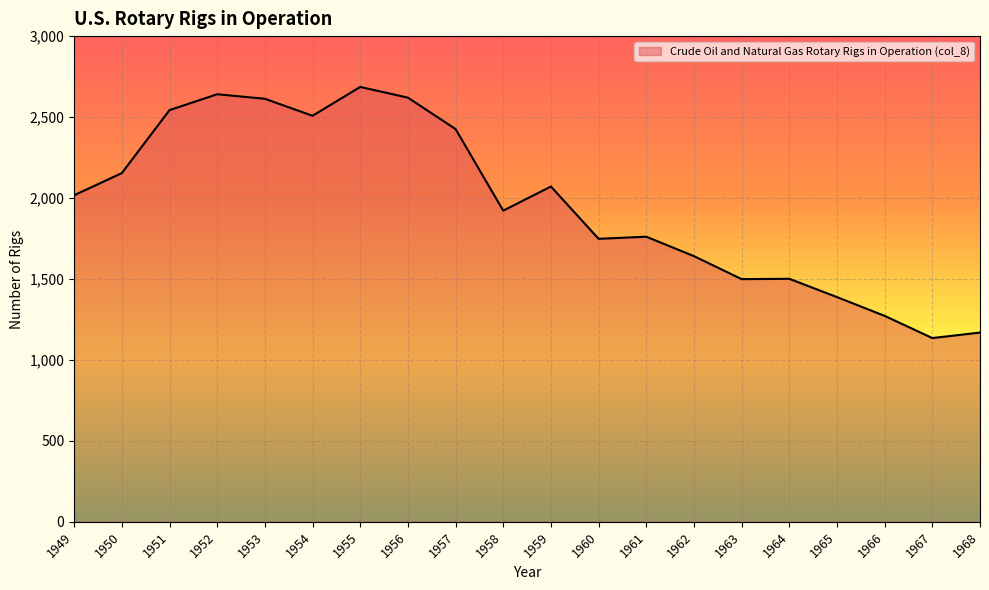

What is the difference between the maximum and second lowest values?

1517